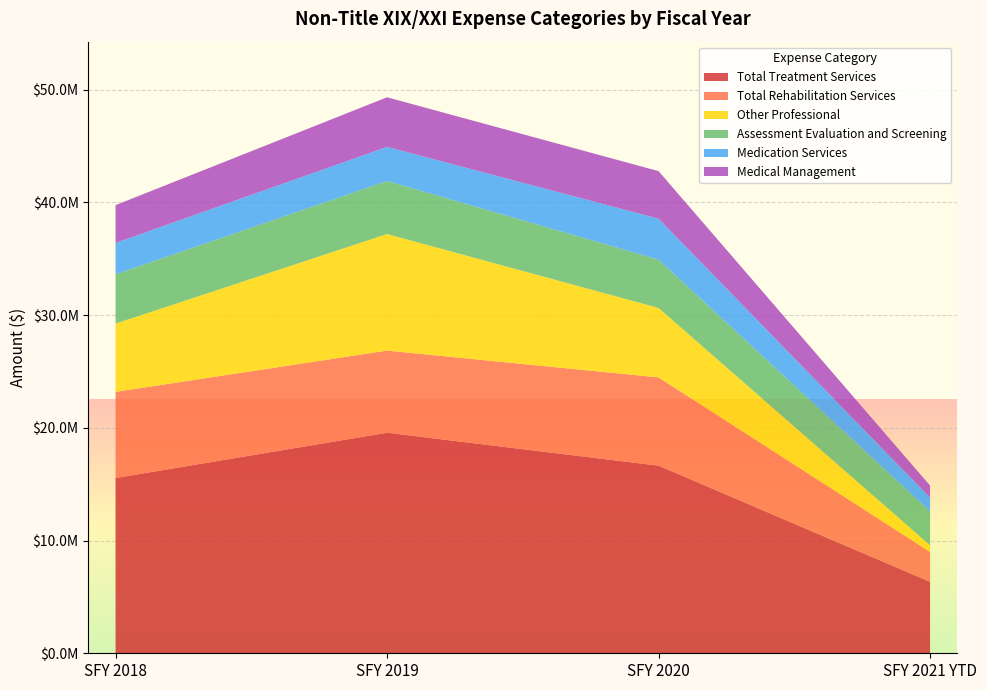

Reading left to right, extract all data points from this chart.

Total Treatment Services: 15546050.4	19564560.9	16644420.0	6341515.8
Total Rehabilitation Services: 7646714.3	7289368.5	7831010.7	2651676.0
Other Professional: 6054798.8	10342227.8	6161489.2	587116.9
Assessment Evaluation and Screening: 4373429.7	4708122.5	4287853.3	3009877.6
Medication Services: 2784982.1	3025059.5	3633530.3	1222878.4
Medical Management: 3354227.9	4400008.0	4219441.5	1063805.1